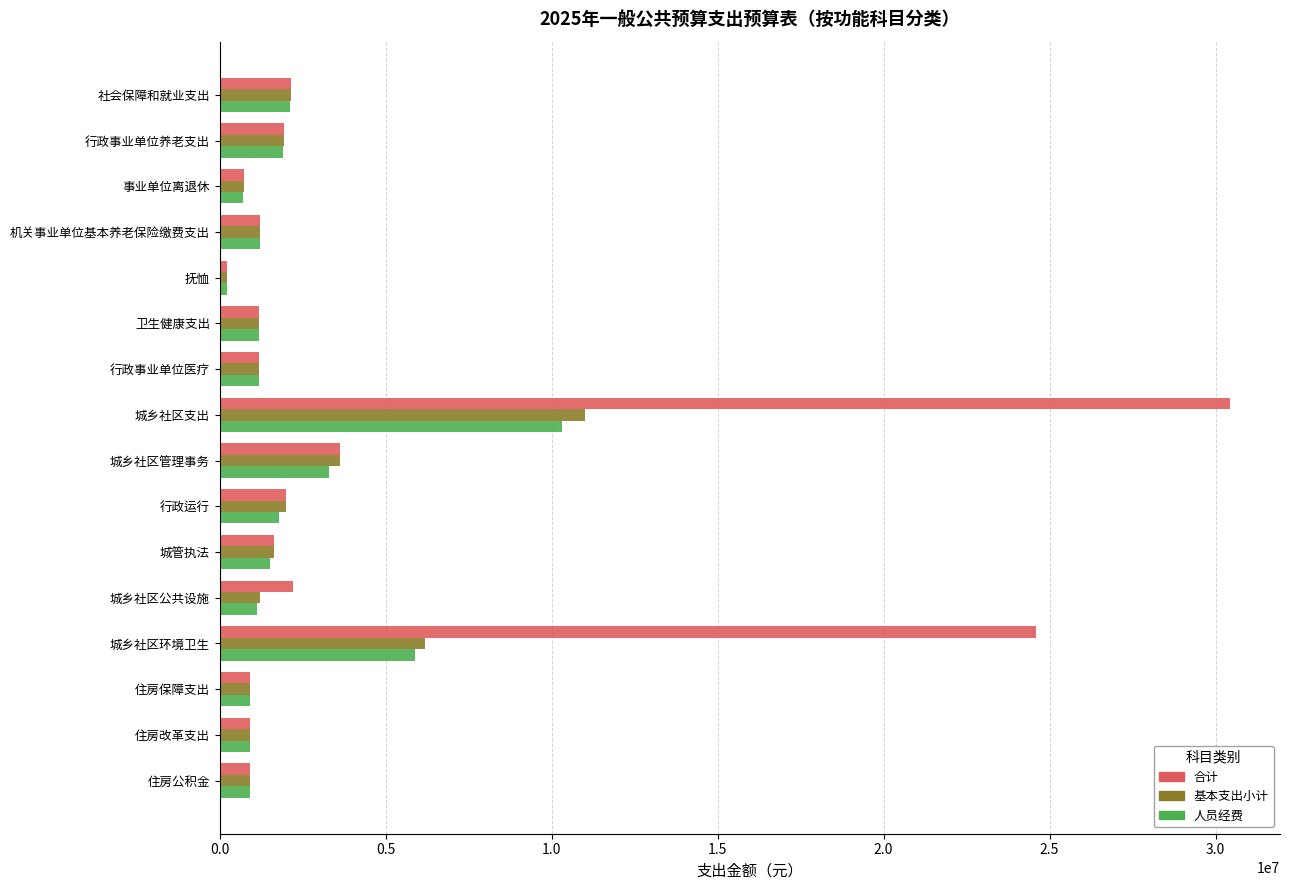

Which label corresponds to the largest value in the chart?

城乡社区支出